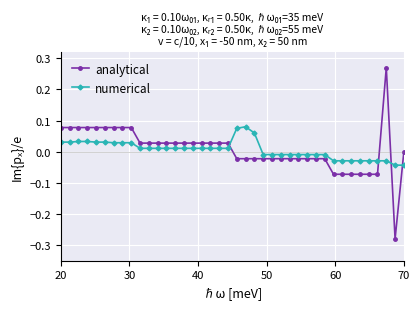

Which series has the largest range (max minus min)?

analytical